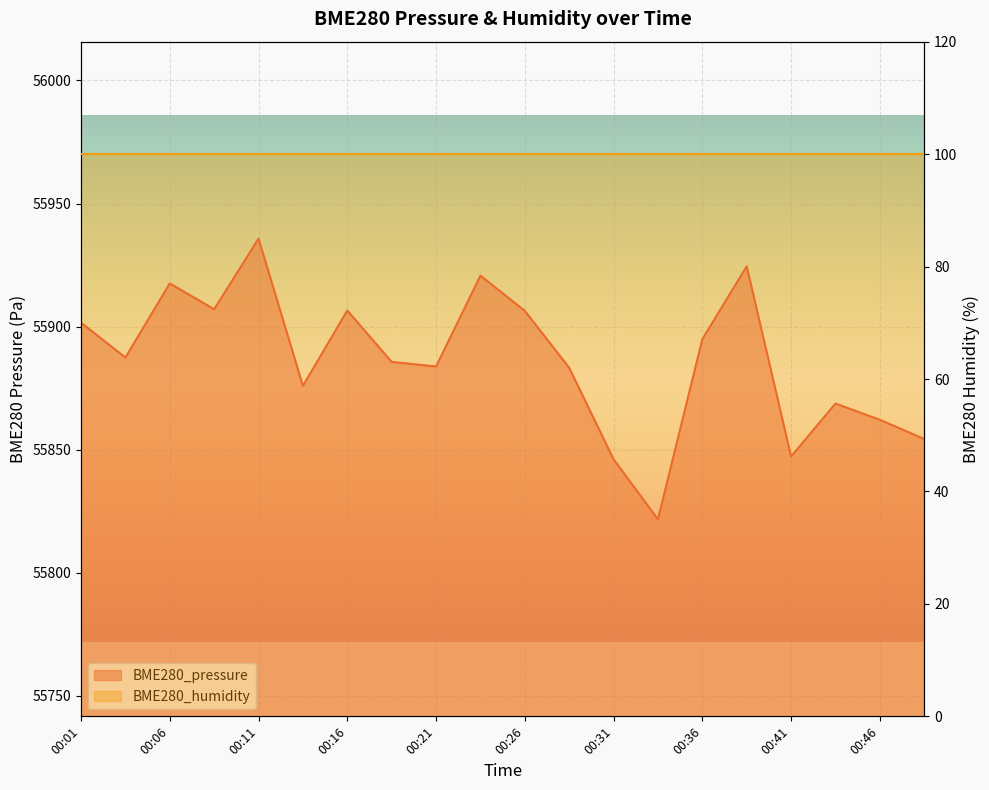

What is the difference between the maximum and second lowest values?

89.6